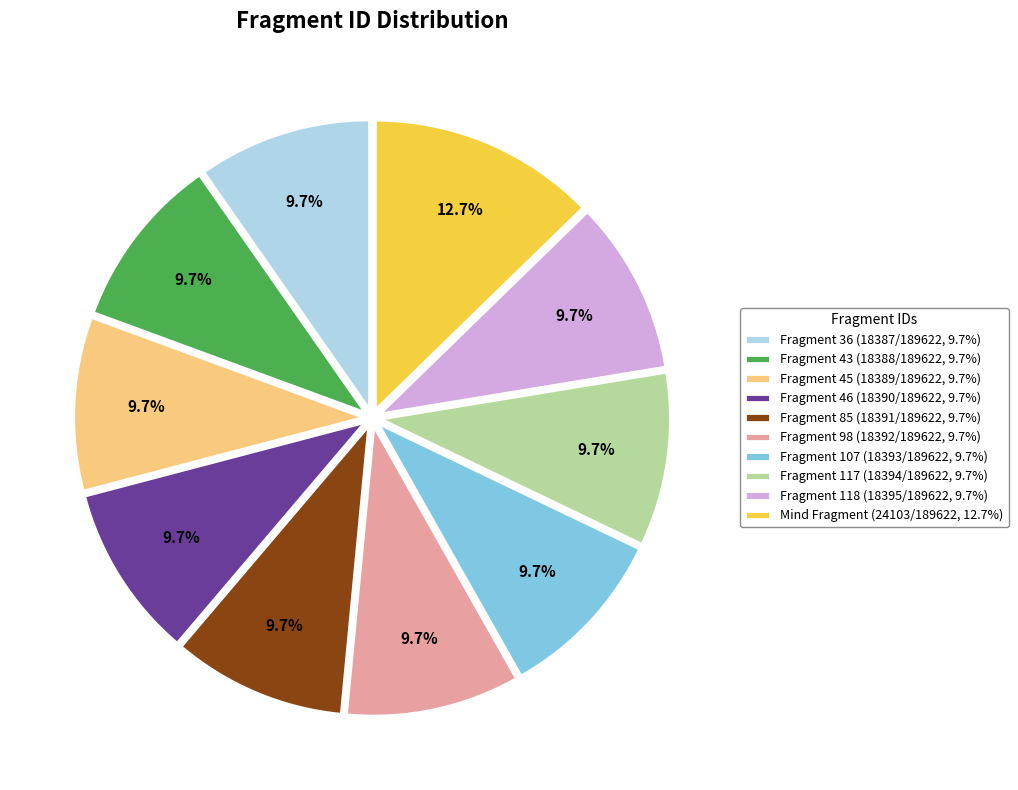

Does Fragment 36 represent more than half of the total?

No